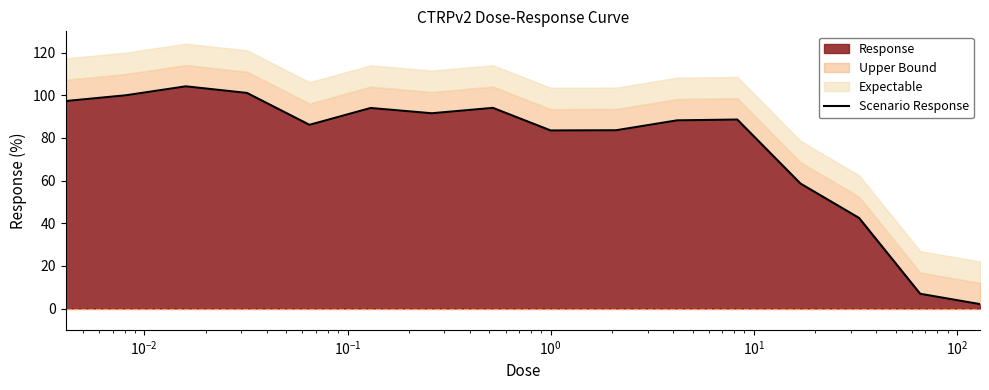

What is the maximum value shown in the chart?

104.2